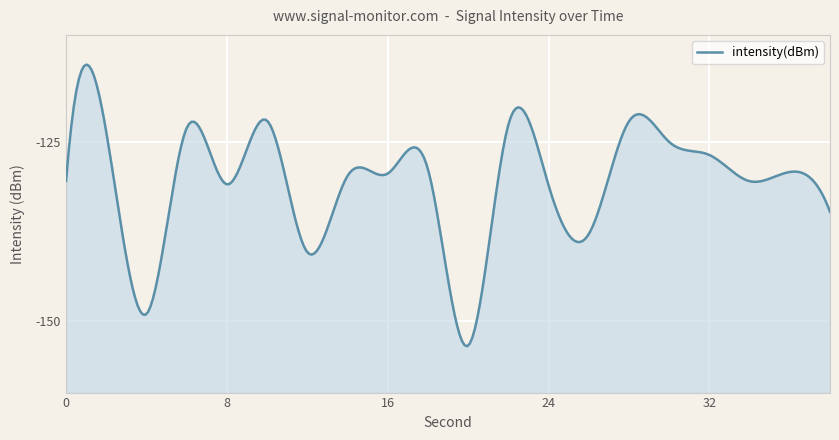

What is the change in value from 20 to 28?

+31.4